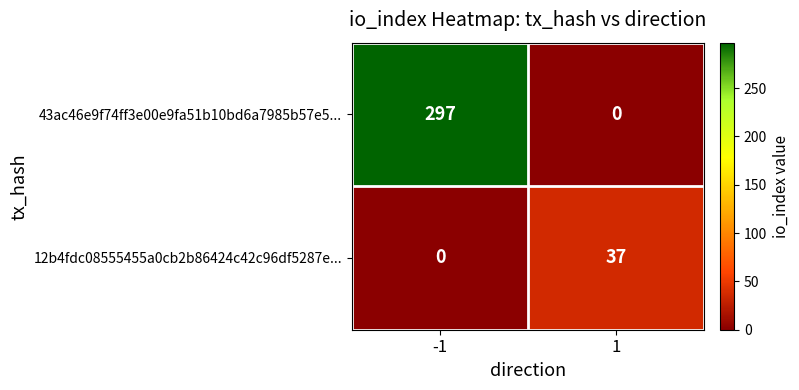

At which category is the sum across all series the highest?

-1